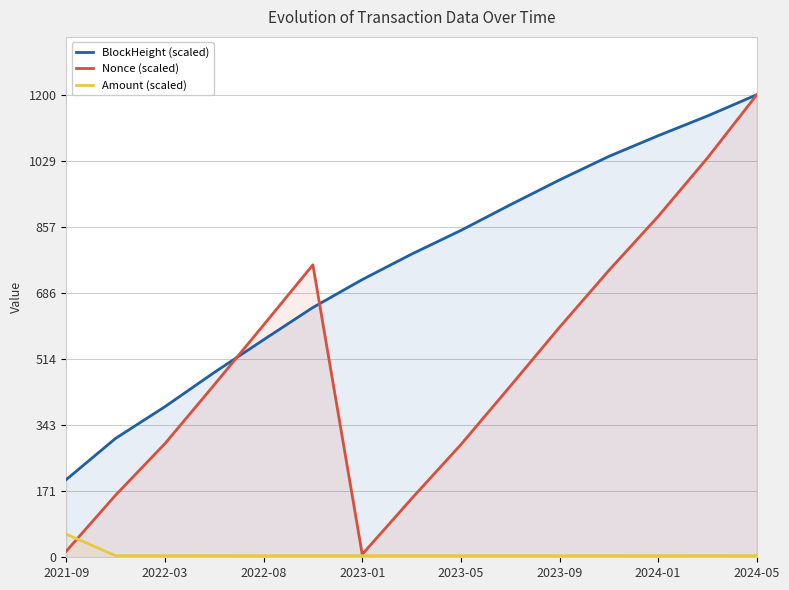

What is the difference between the second highest and minimum values in the Nonce (scaled) series?

1028.4